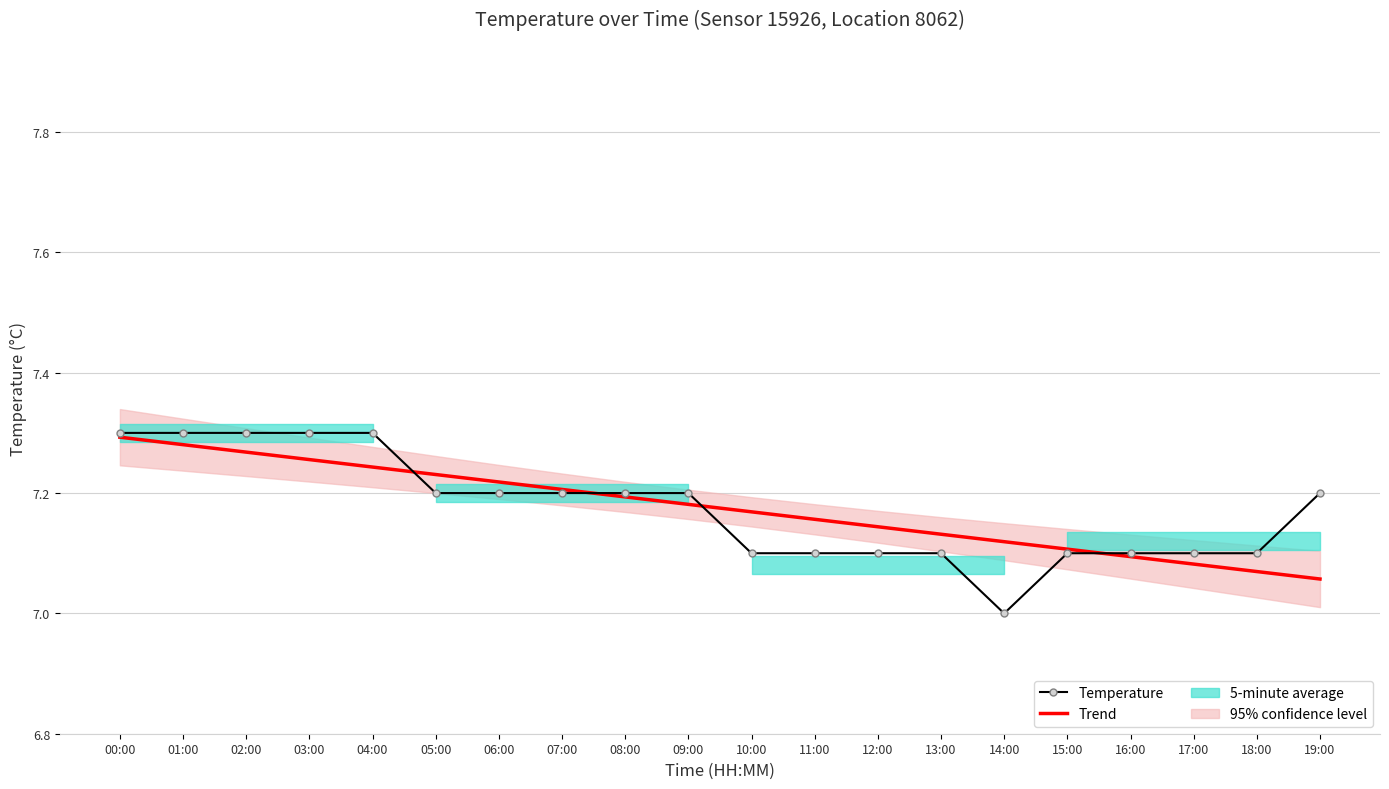

How many categories are shown in the chart?

20